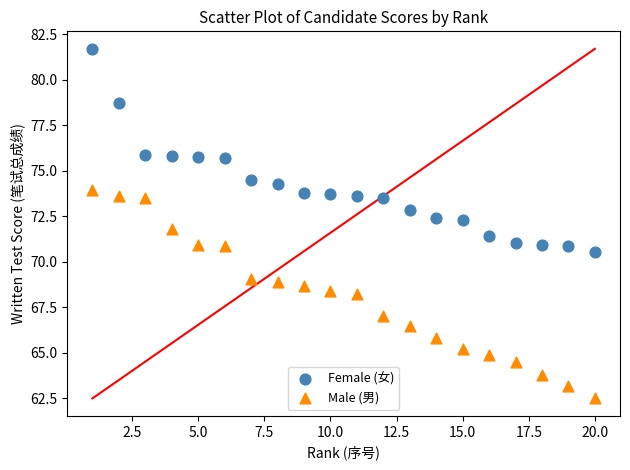

Which series reaches the maximum Y coordinate?

Female (女)